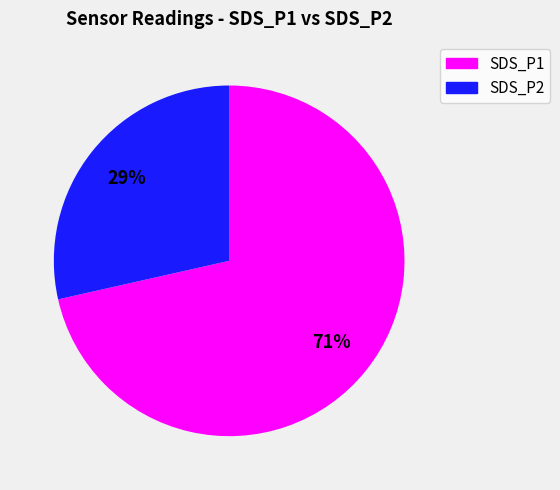

Is there any slice that represents more than half of the pie?

Yes